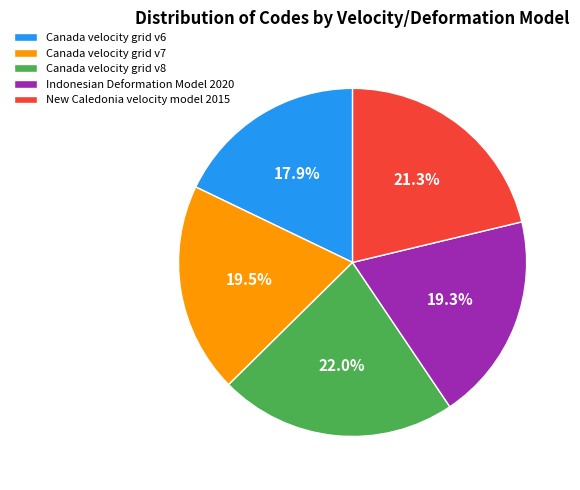

True or false: Indonesian Deformation Model 2020 accounts for 10% of the total.

False